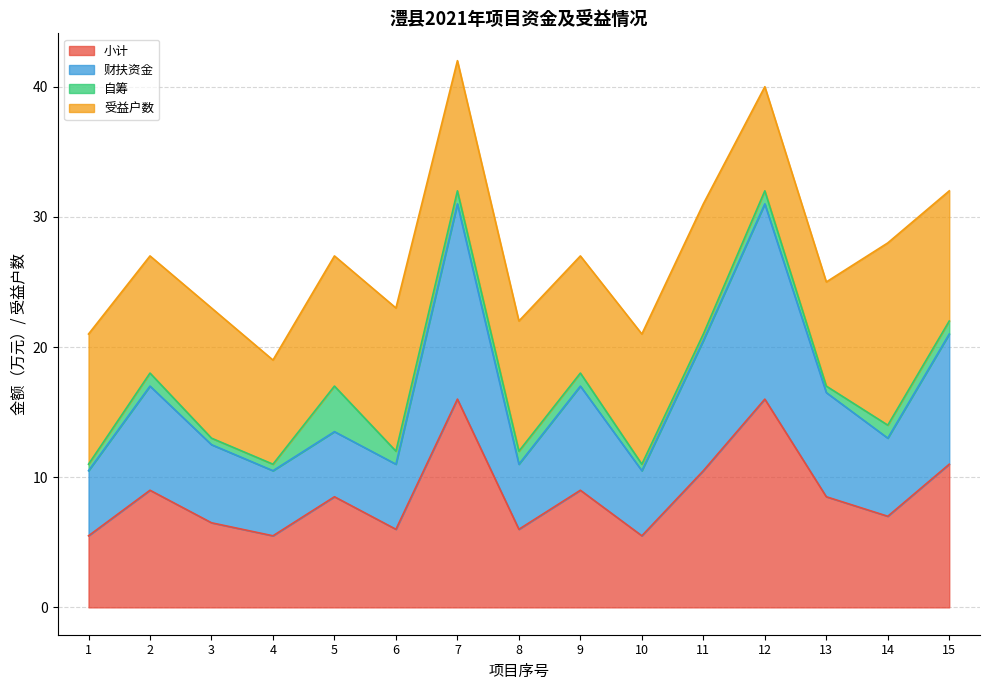

Is it true that 小计 equals 8.5 at 13?

True